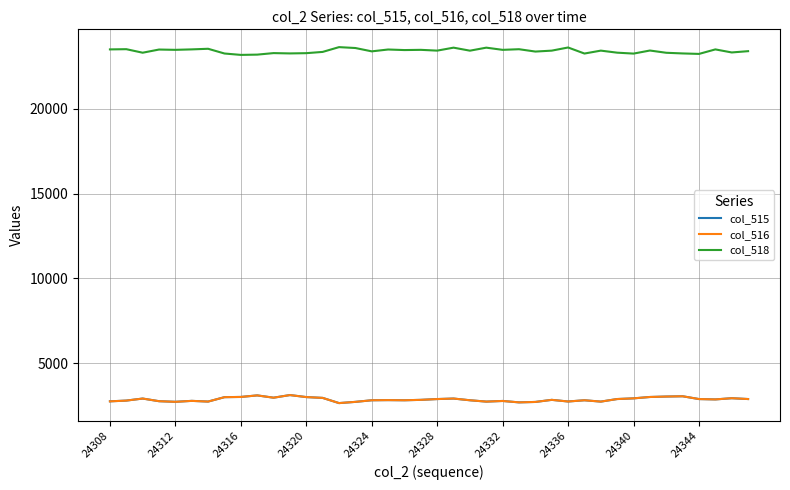

Which series has the largest total across all categories?

col_518